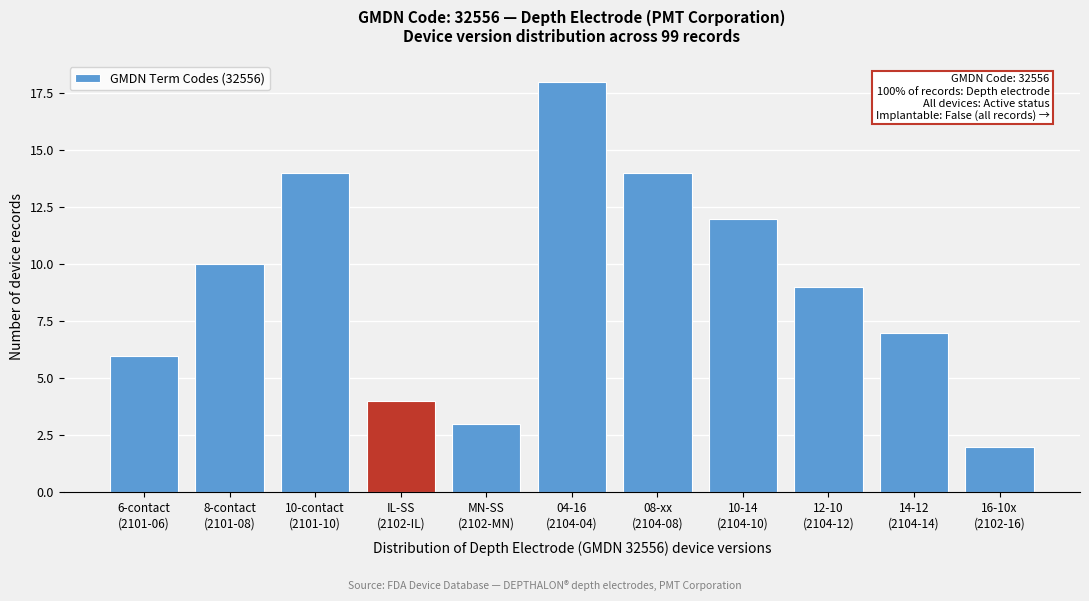

Reading left to right, transcribe all the data shown in this chart.

6	10	14	4	3	18	14	12	9	7	2